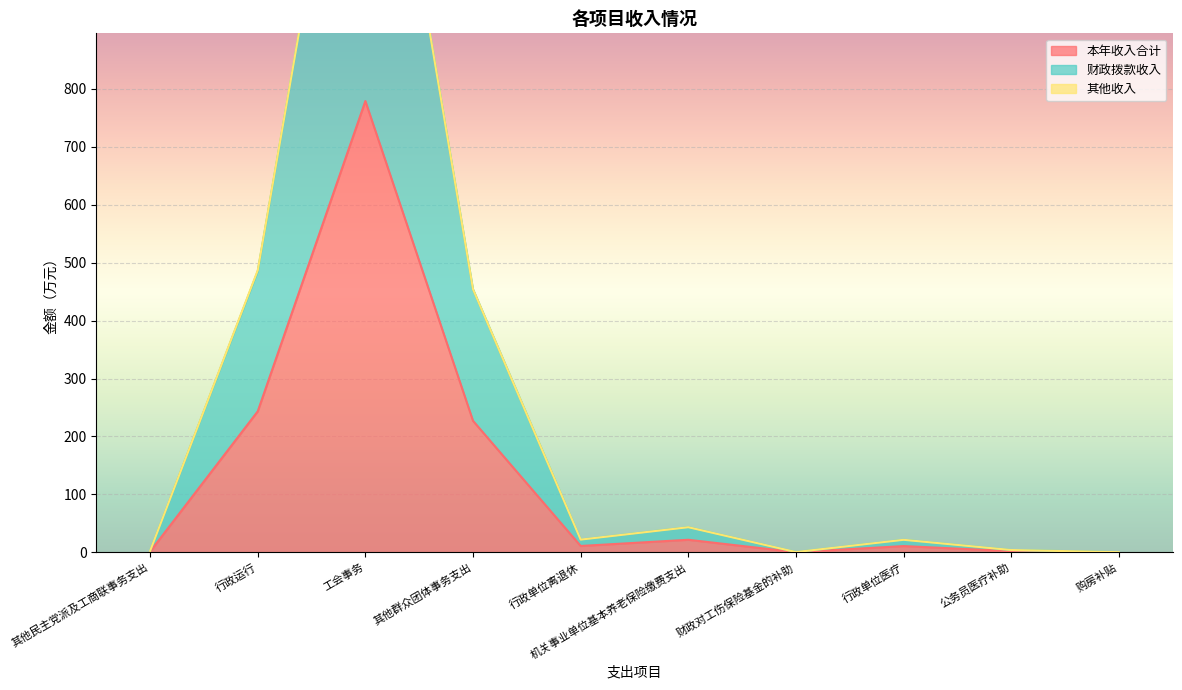

Where does the 财政拨款收入 series first go above 22?

行政运行